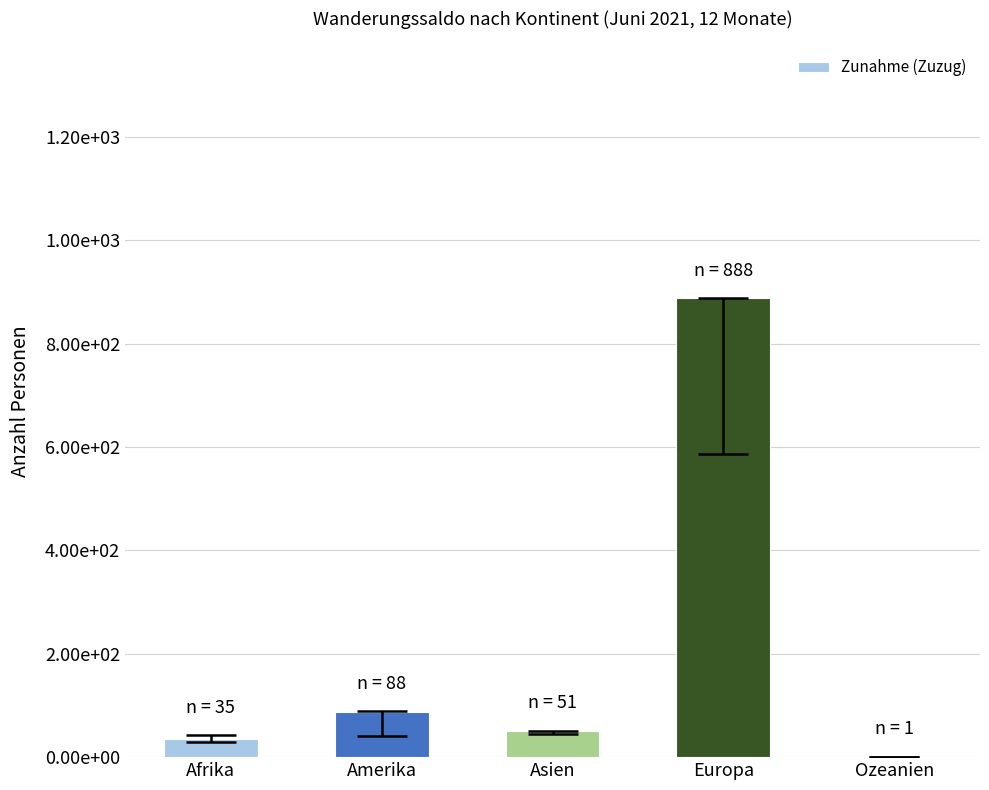

What is the ratio of the value at Afrika to the value at Amerika?

0.4